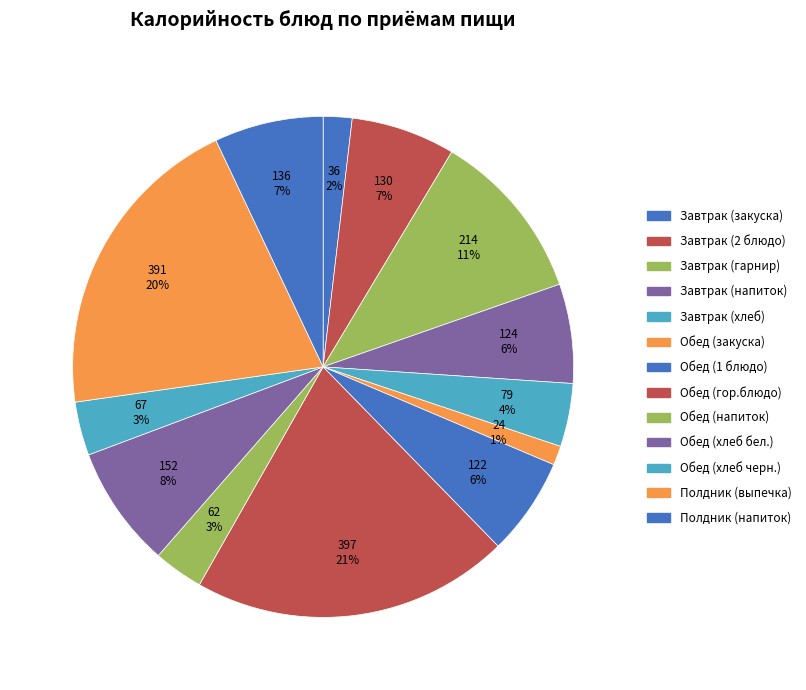

Approximately how many times larger is the value at Обед (закуска) compared to Полдник (выпечка)?

0.1